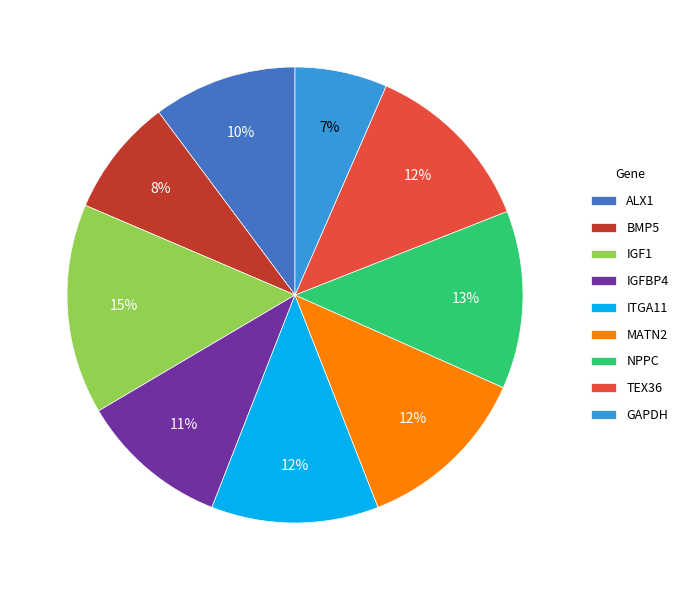

How many slices are in this pie chart?

9